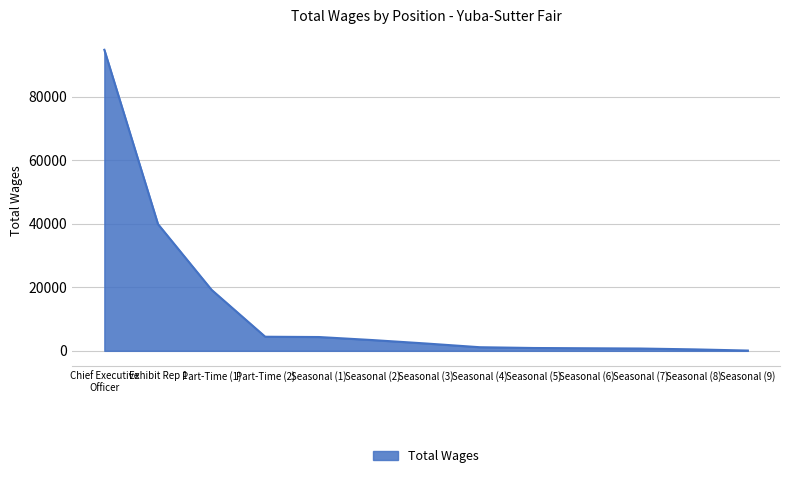

At which label does the data first exceed 2310?

Chief Executive
Officer